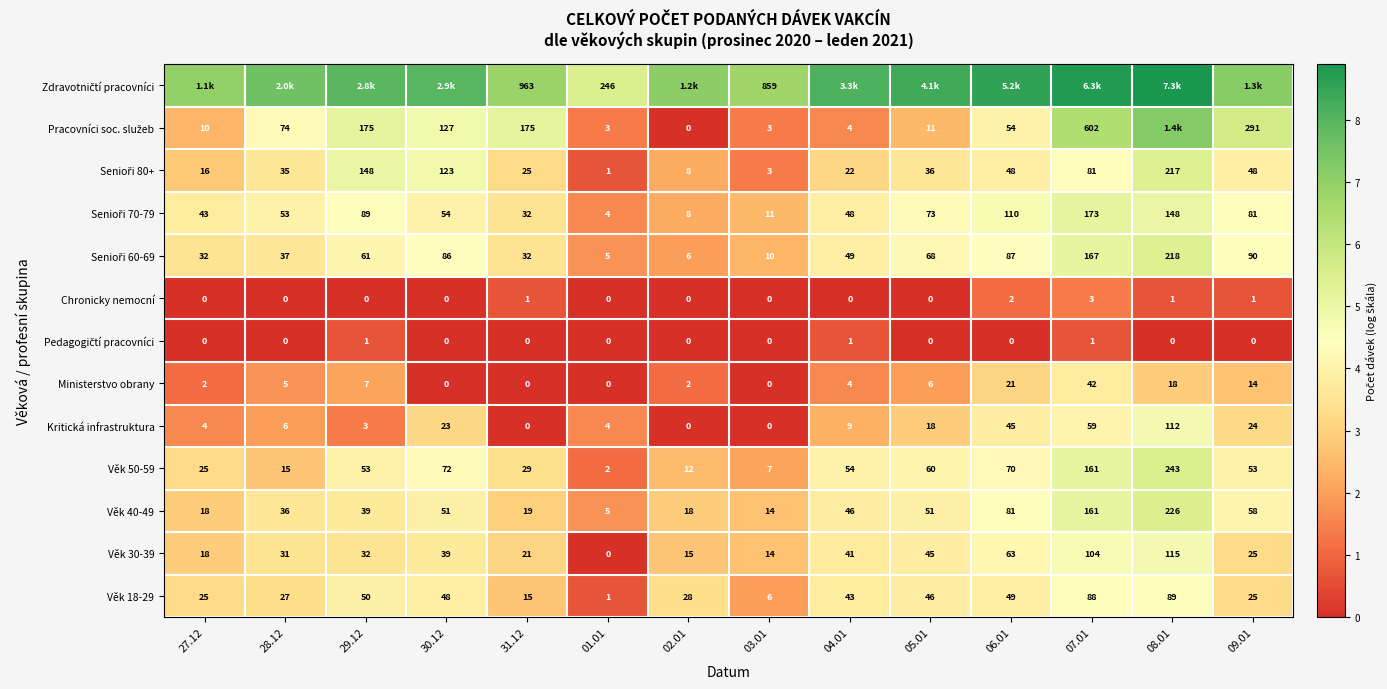

Is the value of Kritická infrastruktura at 08.01 greater than the value of Věk 18-29 at 29.12?

Yes